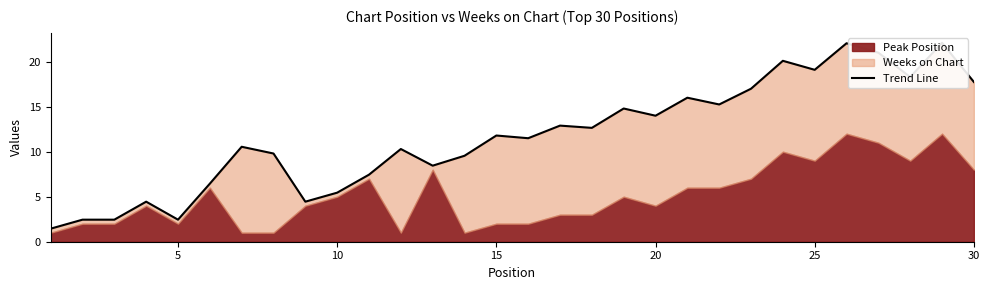

How many data points does each series have?

30